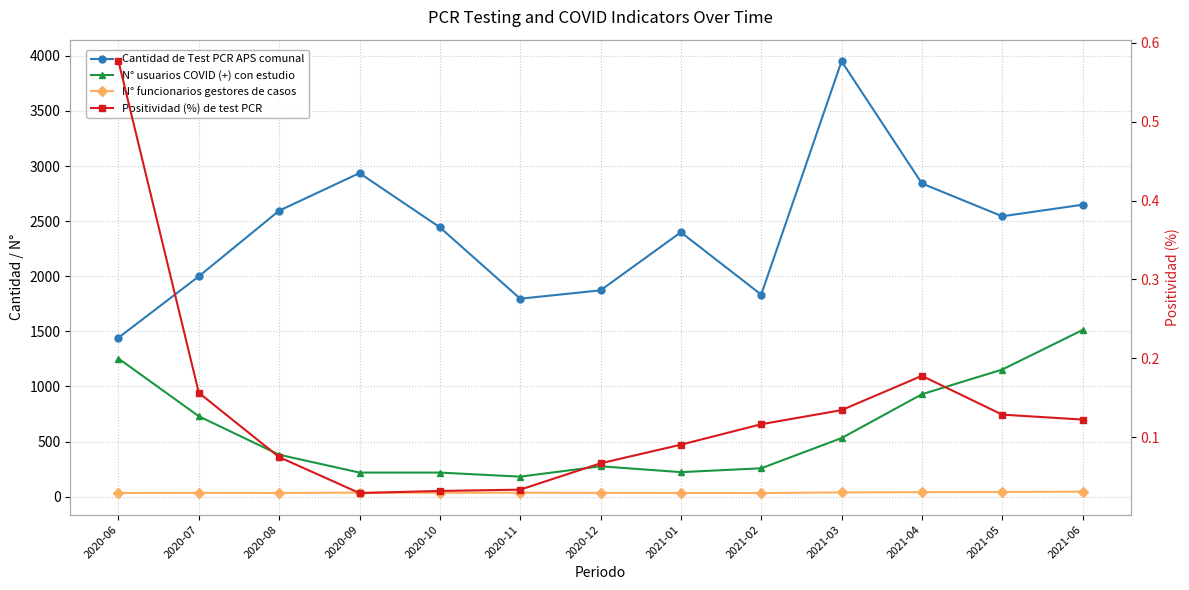

Which category has the highest value across all series?

2021-03